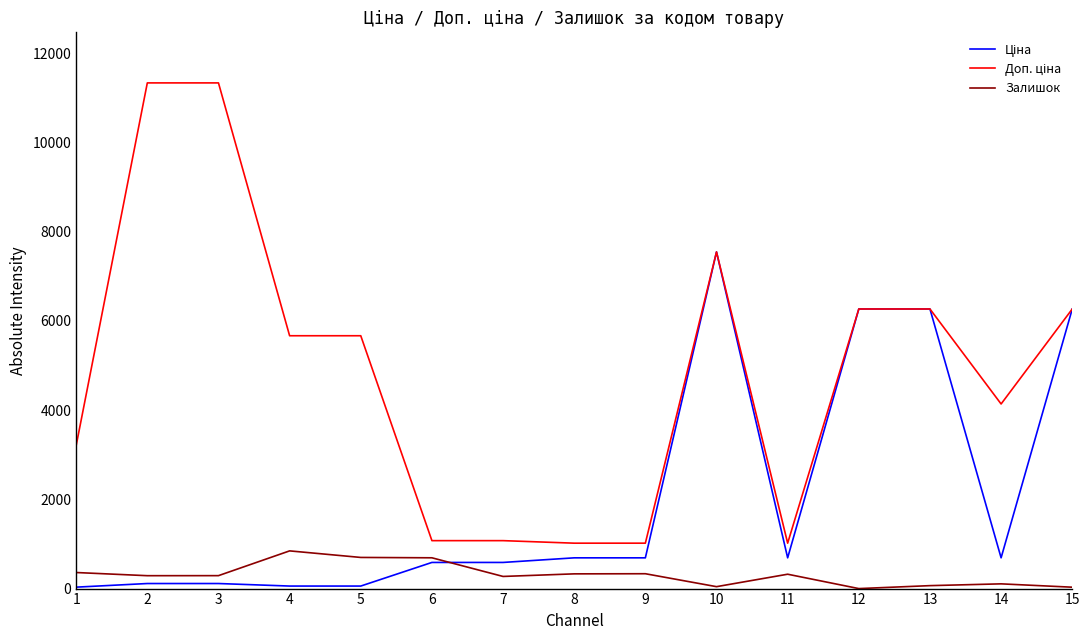

What is the greatest value displayed?

11334.0